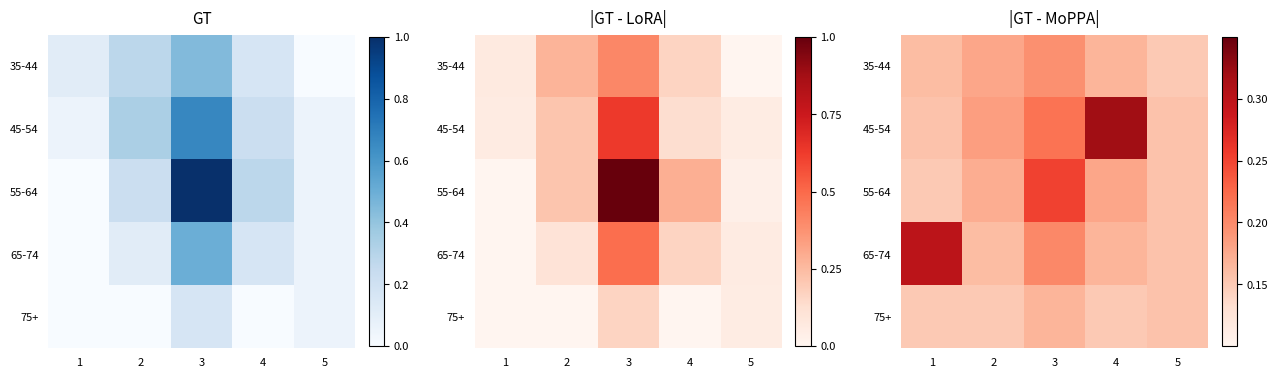

What is the maximum value for 75+?

0.2